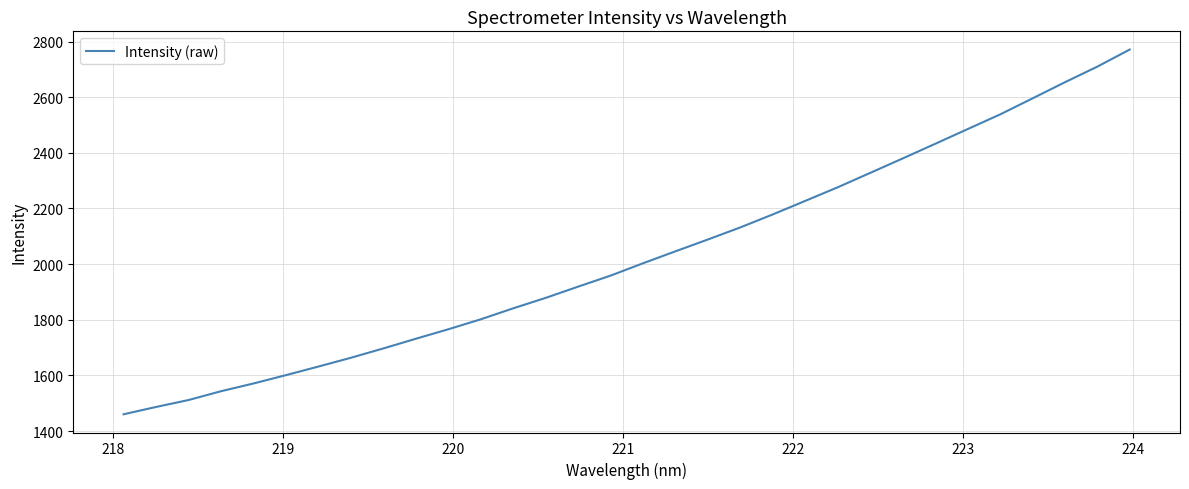

What is the difference between the maximum and minimum values?

1310.4